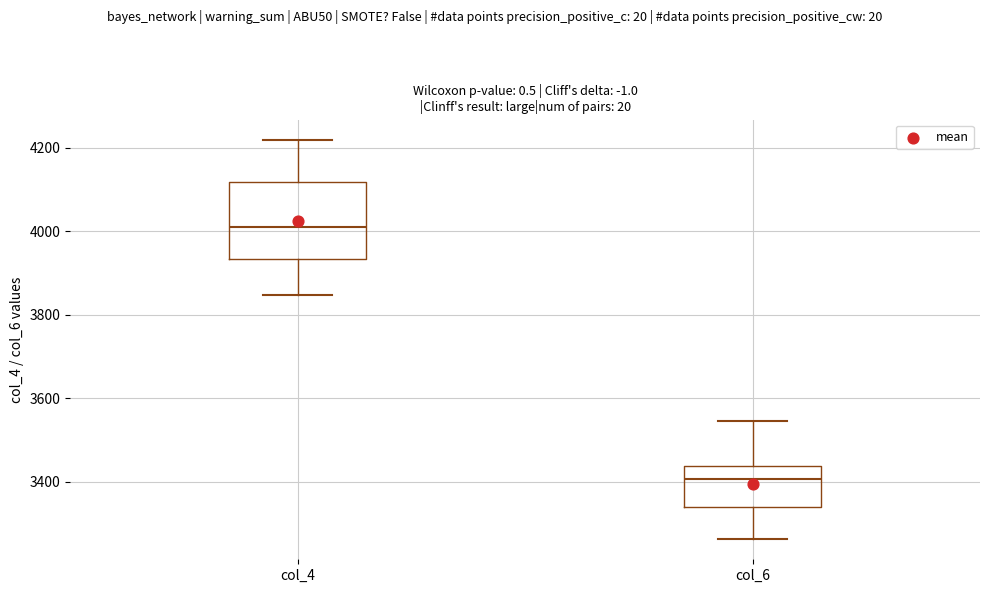

Reading left to right, read every box against the y-axis: the position of its median line, the range the box covers, and the ends of its whiskers. The values are not printed on the chart, so give them approximately, as read against the axis.

col_4: median 4020, box 3940 to 4120, whiskers 3840 to 4220
col_6: median 3400, box 3340 to 3440, whiskers 3260 to 3540